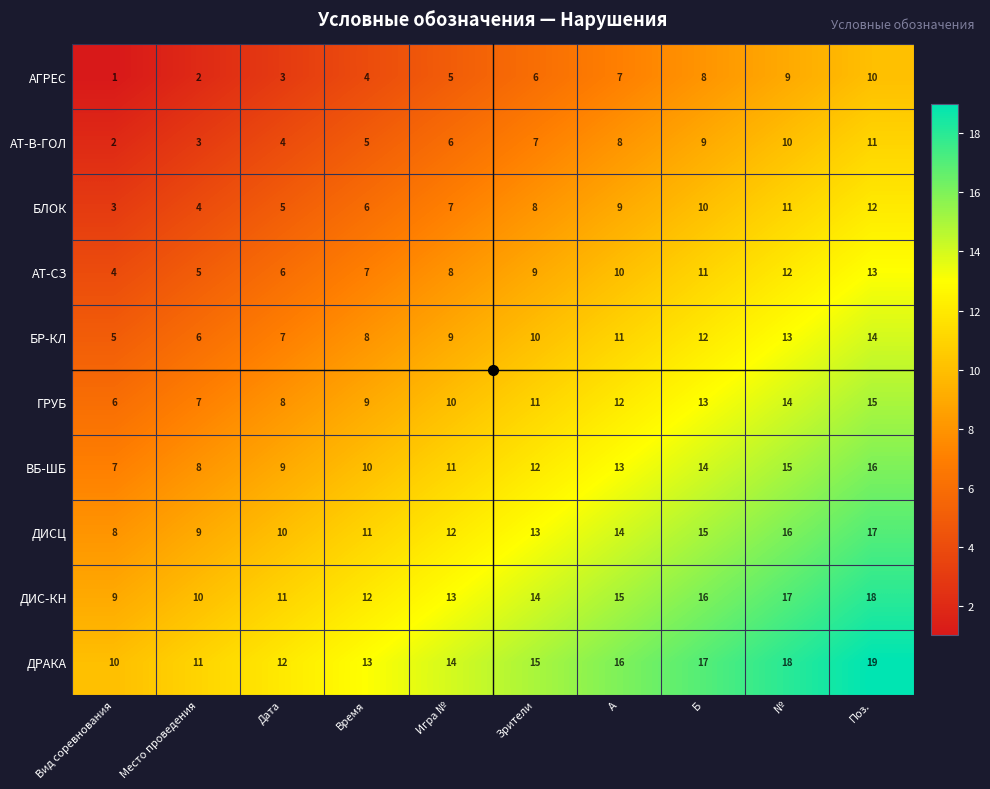

What is the maximum value shown in the chart?

19